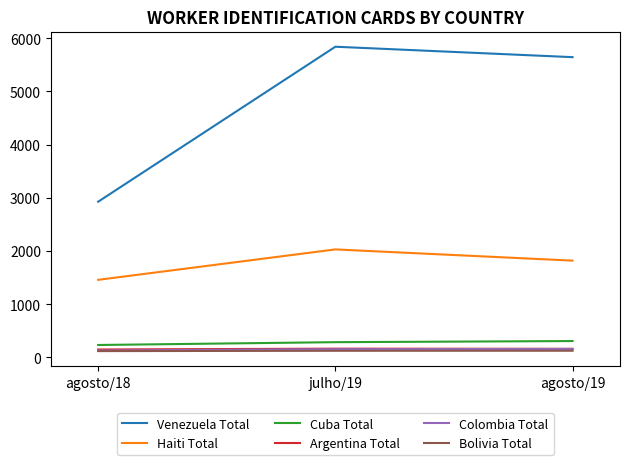

At which category is the sum across all series the highest?

julho/19